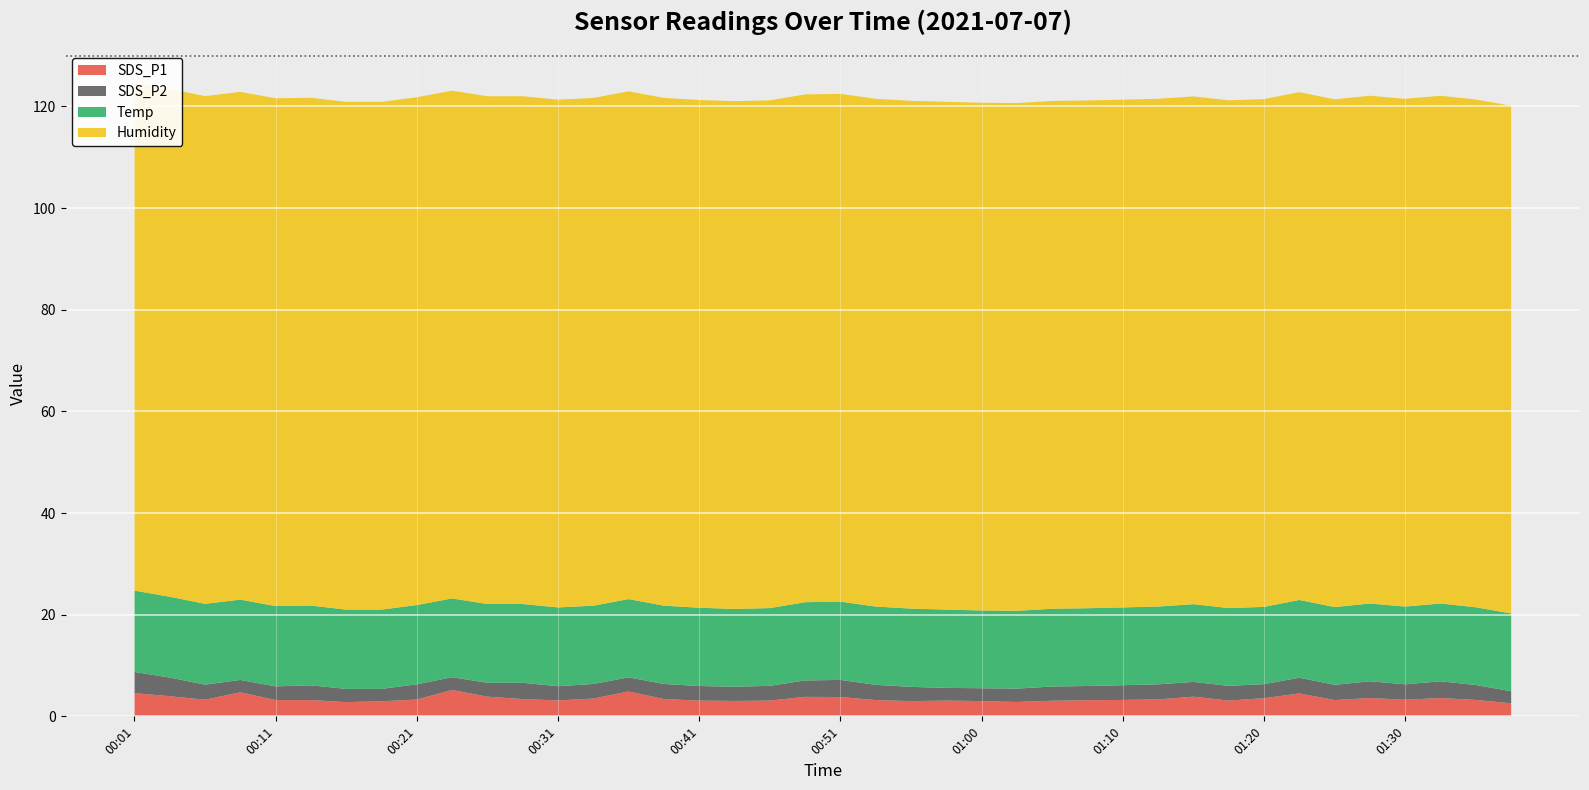

Reading right to left, what are all the values shown in this chart?

SDS_P1: 2.6	3.2	3.6	3.3	3.6	3.2	4.5	3.6	3.1	3.9	3.3	3.2	3.2	3.1	2.8	3.0	3.1	3.0	3.2	3.8	3.8	3.1	3.0	3.1	3.4	4.9	3.5	3.1	3.4	3.9	5.2	3.3	3.0	2.8	3.2	3.2	4.7	3.3	4.0	4.6
SDS_P2: 2.4	2.9	3.3	3.0	3.3	3.0	3.1	2.8	2.9	2.9	3.0	2.9	2.8	2.8	2.6	2.5	2.5	2.8	3.0	3.4	3.2	2.9	2.8	2.9	3.0	2.8	2.9	2.8	3.2	2.7	2.5	3.0	2.4	2.6	2.9	2.7	2.4	3.0	3.7	4.2
Temp: 15.3	15.3	15.3	15.3	15.3	15.3	15.3	15.2	15.3	15.3	15.3	15.3	15.3	15.3	15.3	15.3	15.4	15.4	15.4	15.4	15.4	15.3	15.3	15.4	15.4	15.4	15.4	15.5	15.5	15.5	15.5	15.6	15.6	15.6	15.7	15.8	15.8	15.9	15.9	16.0
Humidity: 99.9	99.9	99.9	99.9	99.9	99.9	99.9	99.9	99.9	99.9	99.9	99.9	99.9	99.9	99.9	99.9	99.9	99.9	99.9	99.9	99.9	99.9	99.9	99.9	99.9	99.9	99.9	99.9	99.9	99.9	99.9	99.9	99.9	99.9	99.9	99.9	99.9	99.9	99.9	99.9